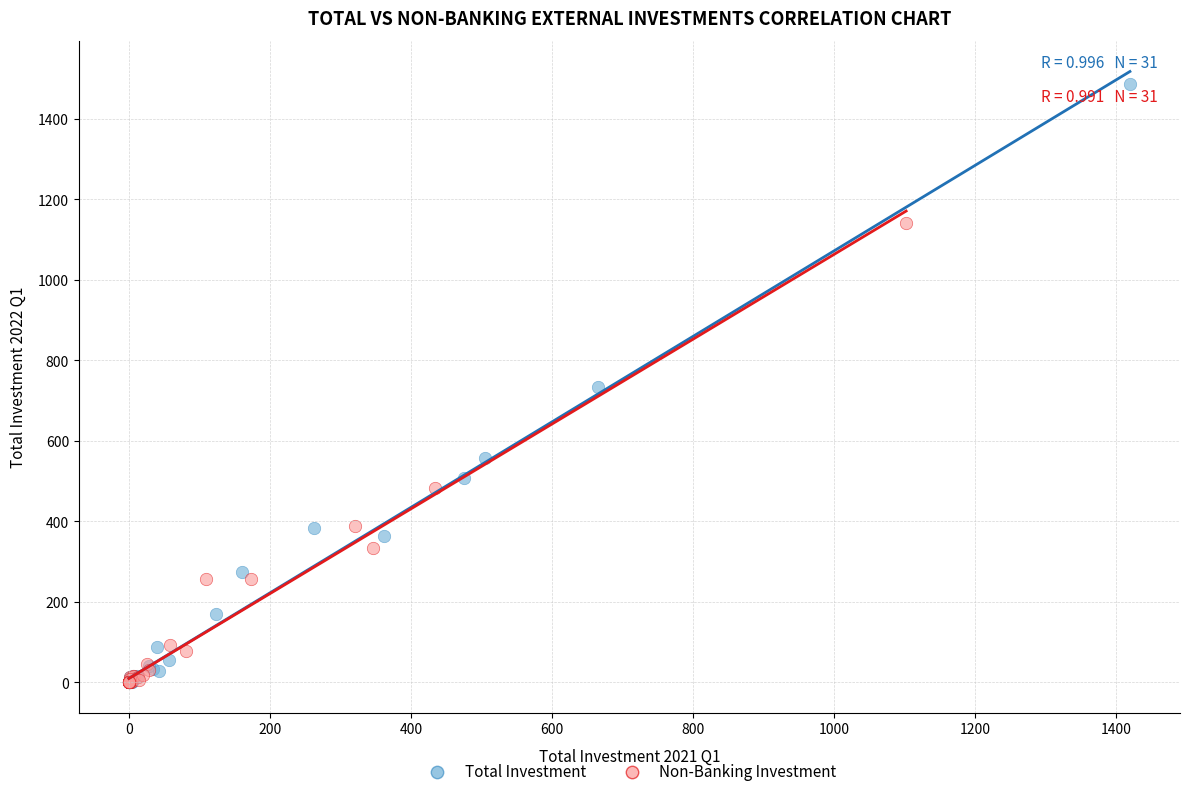

Which series has the widest spread of Y values?

Total Investment